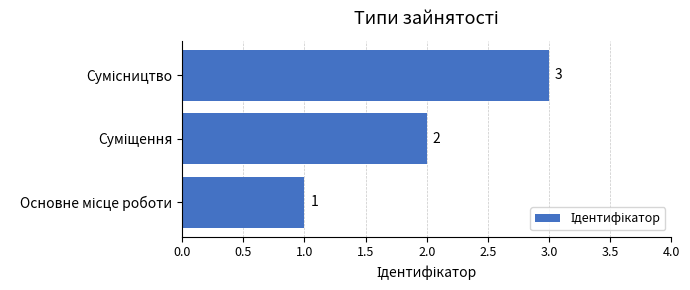

What is the sum of all values?

6